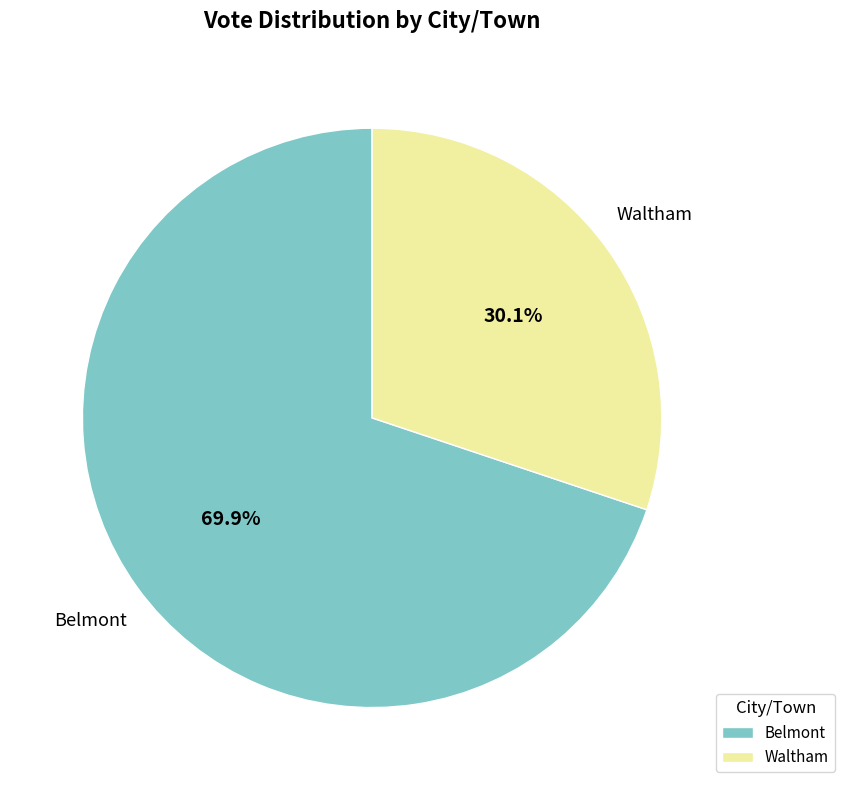

What is the ratio of the value at Belmont to the value at Waltham?

2.3